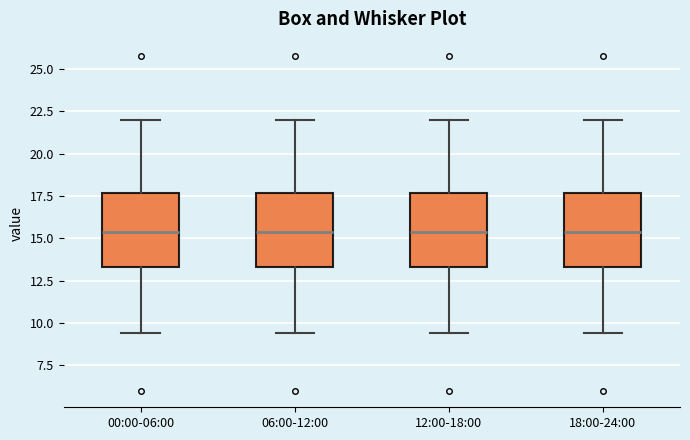

Where is the upper edge of the box for 00:00-06:00 on the y-axis? The values are not printed on the chart, so give them approximately, as read against the axis.

17.5